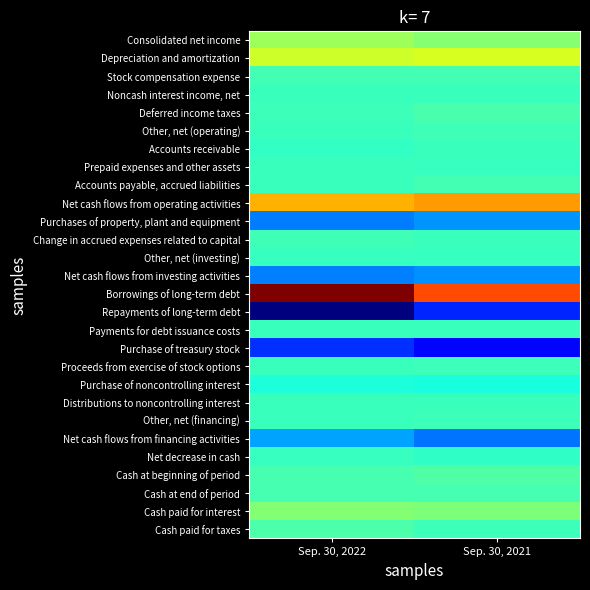

Reading right to left, list all the values displayed in this chart.

Consolidated net income: Sep. 30, 2021=3486	Sep. 30, 2022=4464
Depreciation and amortization: Sep. 30, 2021=7065	Sep. 30, 2022=6711
Stock compensation expense: Sep. 30, 2021=332	Sep. 30, 2022=360
Noncash interest income, net: Sep. 30, 2021=-20	Sep. 30, 2022=-12
Deferred income taxes: Sep. 30, 2021=668	Sep. 30, 2022=165
Other, net (operating): Sep. 30, 2021=279	Sep. 30, 2022=-113
Accounts receivable: Sep. 30, 2021=-106	Sep. 30, 2022=-262
Prepaid expenses and other assets: Sep. 30, 2021=-127	Sep. 30, 2022=-96
Accounts payable, accrued liabilities: Sep. 30, 2021=436	Sep. 30, 2022=-79
Net cash flows from operating activities: Sep. 30, 2021=12013	Sep. 30, 2022=11138
Purchases of property, plant and equipment: Sep. 30, 2021=-5563	Sep. 30, 2022=-6456
Change in accrued expenses related to capital: Sep. 30, 2021=-51	Sep. 30, 2022=284
Other, net (investing): Sep. 30, 2021=-148	Sep. 30, 2022=-174
Net cash flows from investing activities: Sep. 30, 2021=-5762	Sep. 30, 2022=-6346
Borrowings of long-term debt: Sep. 30, 2021=15263	Sep. 30, 2022=21528
Repayments of long-term debt: Sep. 30, 2021=-9651	Sep. 30, 2022=-15659
Payments for debt issuance costs: Sep. 30, 2021=-76	Sep. 30, 2022=-71
Purchase of treasury stock: Sep. 30, 2021=-10834	Sep. 30, 2022=-9245
Proceeds from exercise of stock options: Sep. 30, 2021=43	Sep. 30, 2022=5
Purchase of noncontrolling interest: Sep. 30, 2021=-1500	Sep. 30, 2022=-1379
Distributions to noncontrolling interest: Sep. 30, 2021=-71	Sep. 30, 2022=-56
Other, net (financing): Sep. 30, 2021=40	Sep. 30, 2022=-36
Net cash flows from financing activities: Sep. 30, 2021=-6786	Sep. 30, 2022=-4913
Net decrease in cash: Sep. 30, 2021=-535	Sep. 30, 2022=-121
Cash at beginning of period: Sep. 30, 2021=1001	Sep. 30, 2022=601
Cash at end of period: Sep. 30, 2021=466	Sep. 30, 2022=480
Cash paid for interest: Sep. 30, 2021=3038	Sep. 30, 2022=3251
Cash paid for taxes: Sep. 30, 2021=99	Sep. 30, 2022=882